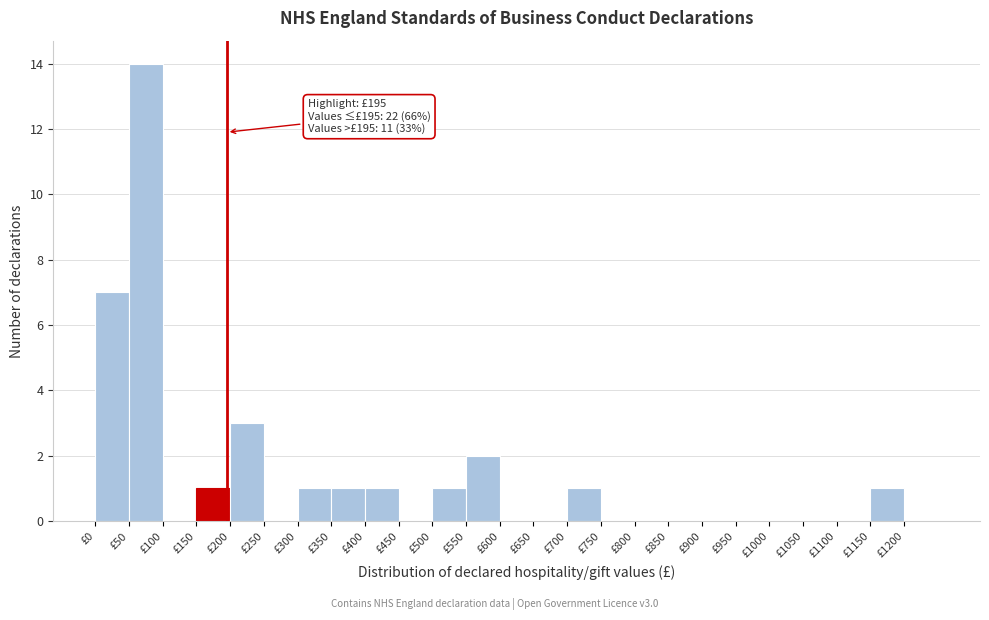

Which range on the x-axis has the tallest bar?

50 to 100